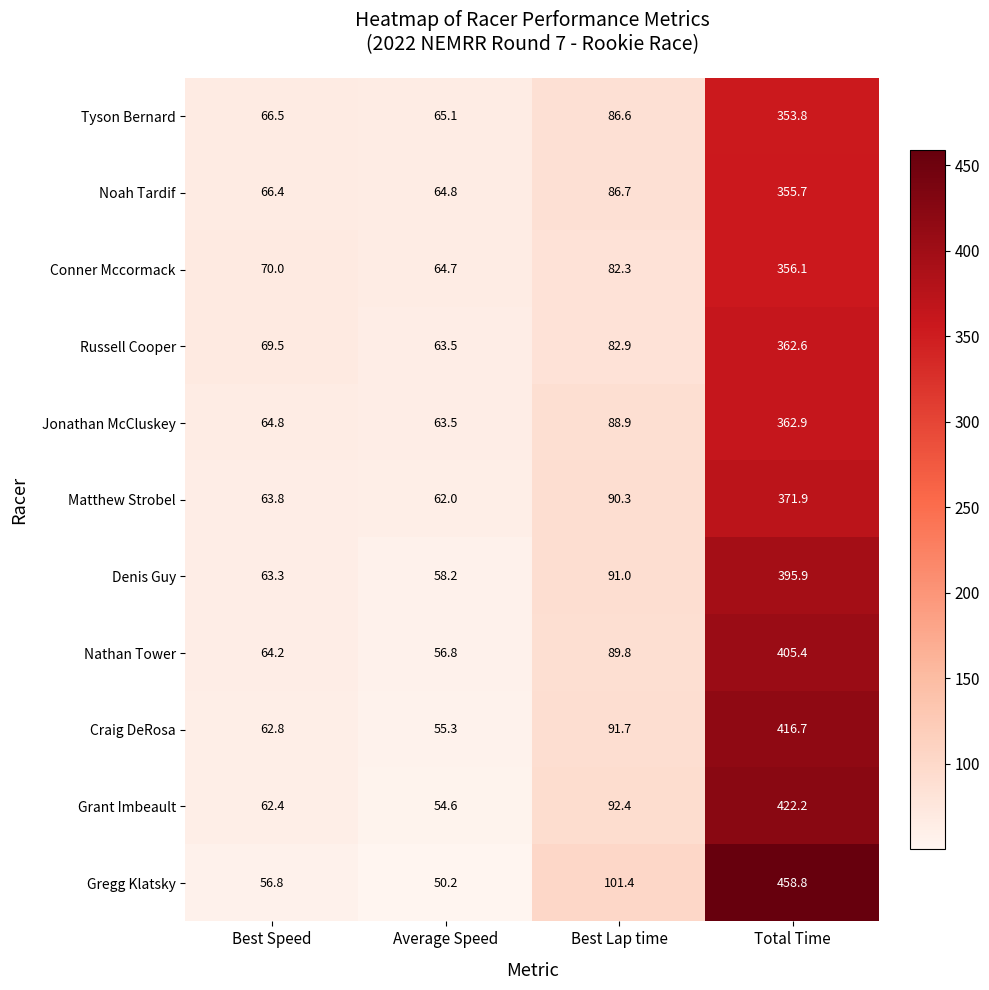

At Best Lap time, list the series in order from largest to smallest.

Gregg Klatsky, Grant Imbeault, Craig DeRosa, Denis Guy, Matthew Strobel, Nathan Tower, Jonathan McCluskey, Noah Tardif, Tyson Bernard, Russell Cooper, Conner Mccormack